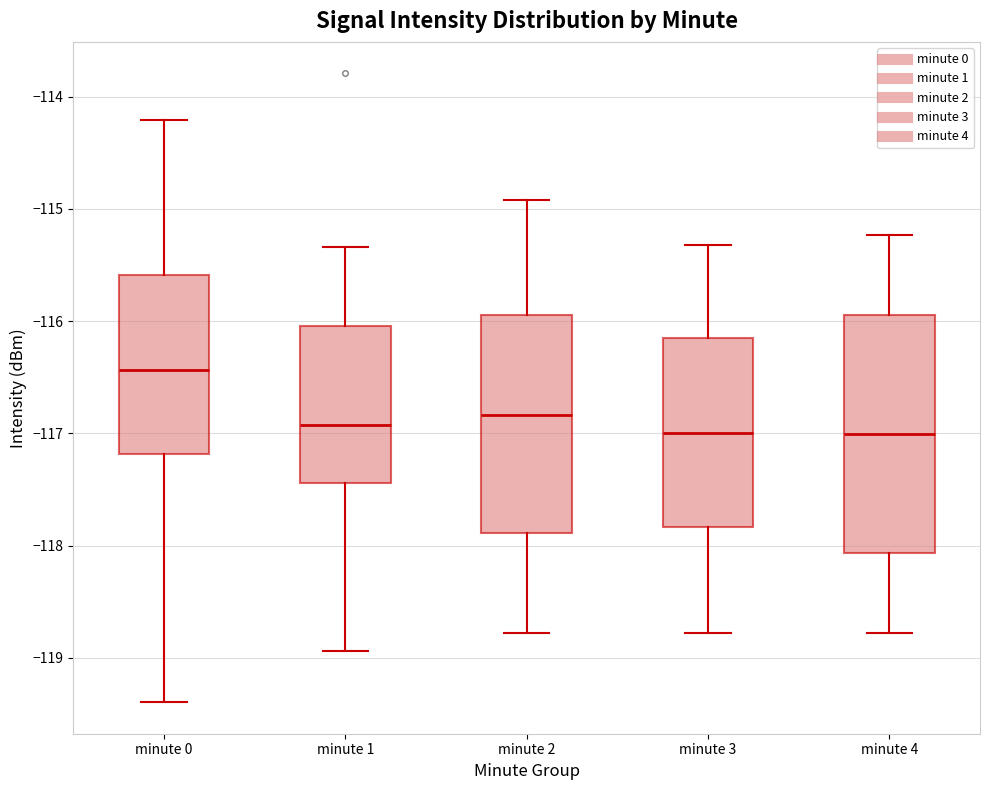

Reading left to right, transcribe this box plot: for each box, give where its median line is, the range the box spans, and where its two whiskers end, as read against the y-axis. The values are not printed on the chart, so give them approximately, as read against the axis.

minute 0: median -116.4, box -117.2 to -115.6, whiskers -119.4 to -114.2
minute 1: median -116.9, box -117.4 to -116.0, whiskers -118.9 to -115.3
minute 2: median -116.8, box -117.9 to -115.9, whiskers -118.8 to -114.9
minute 3: median -117.0, box -117.8 to -116.1, whiskers -118.8 to -115.3
minute 4: median -117.0, box -118.1 to -115.9, whiskers -118.8 to -115.2